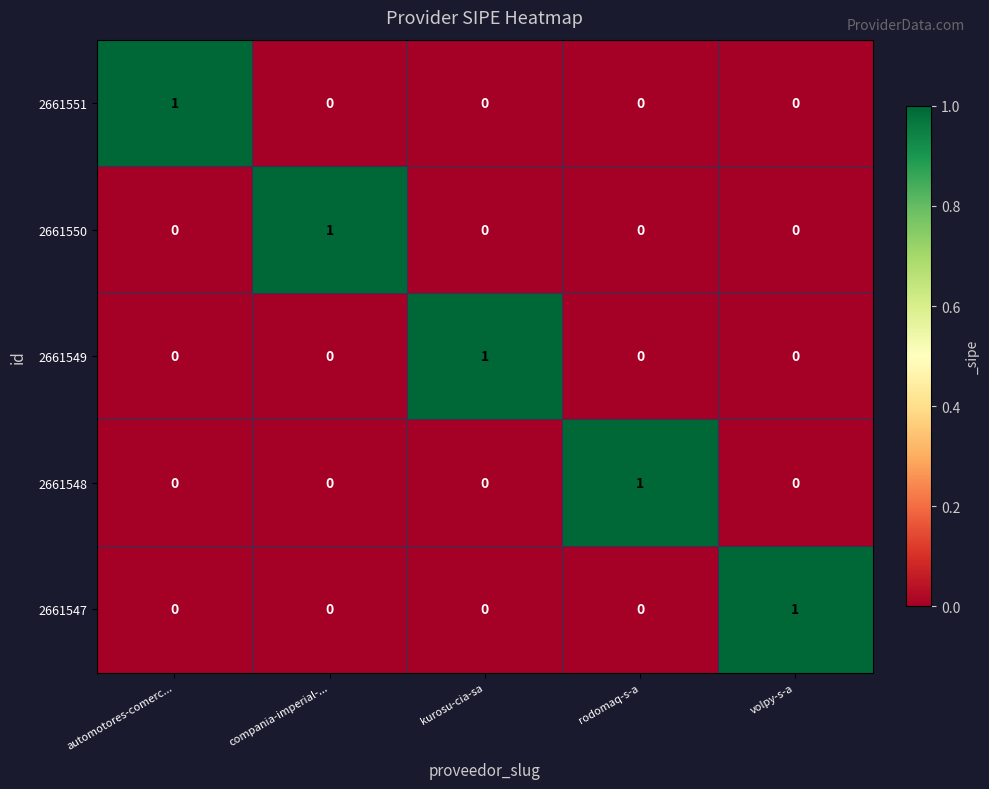

The value of 2661547 at volpy-s-a is 1. True or false?

True